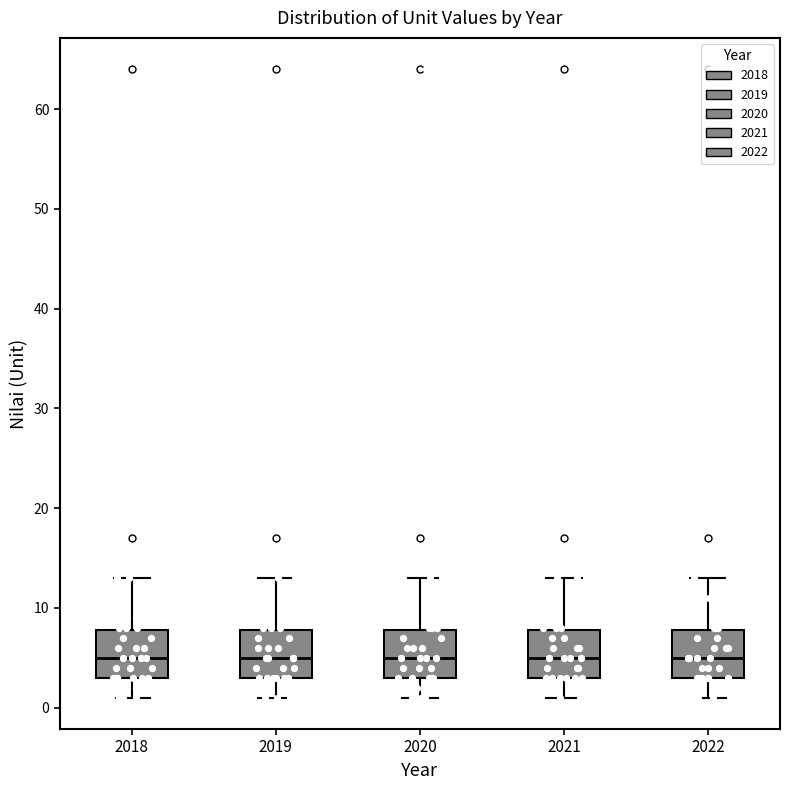

Reading left to right, transcribe this box plot: for each box, give where its median line is, the range the box spans, and where its two whiskers end, as read against the y-axis. The values are not printed on the chart, so give them approximately, as read against the axis.

2018: median 5, box 3 to 8, whiskers 1 to 13
2019: median 5, box 3 to 8, whiskers 1 to 13
2020: median 5, box 3 to 8, whiskers 1 to 13
2021: median 5, box 3 to 8, whiskers 1 to 13
2022: median 5, box 3 to 8, whiskers 1 to 13